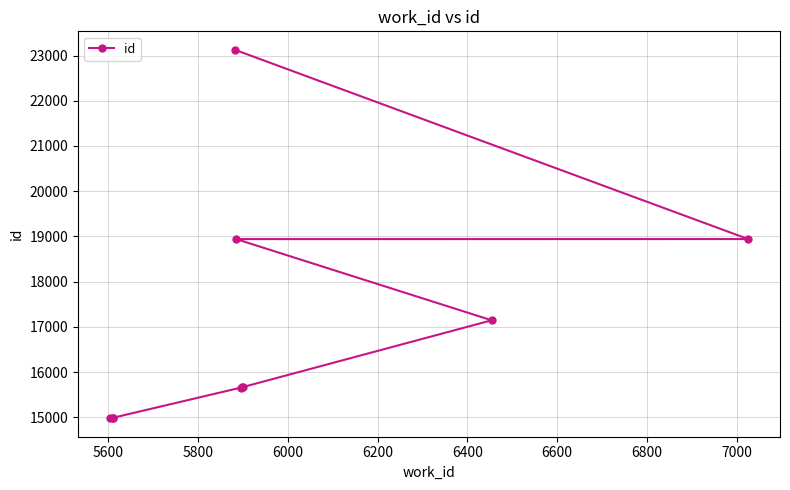

Approximately how many times larger is the value at 6200 compared to 6600?

0.9